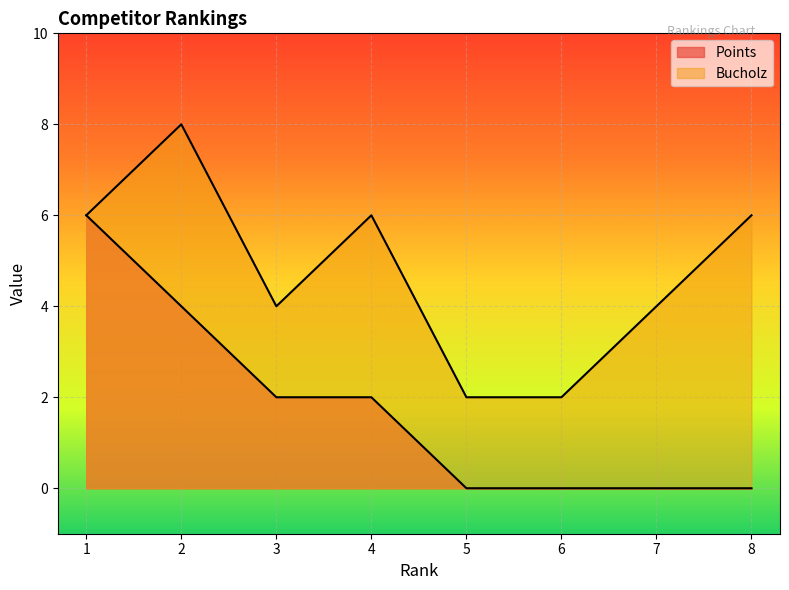

What is the value of the Points point at the 1st from the left?

6